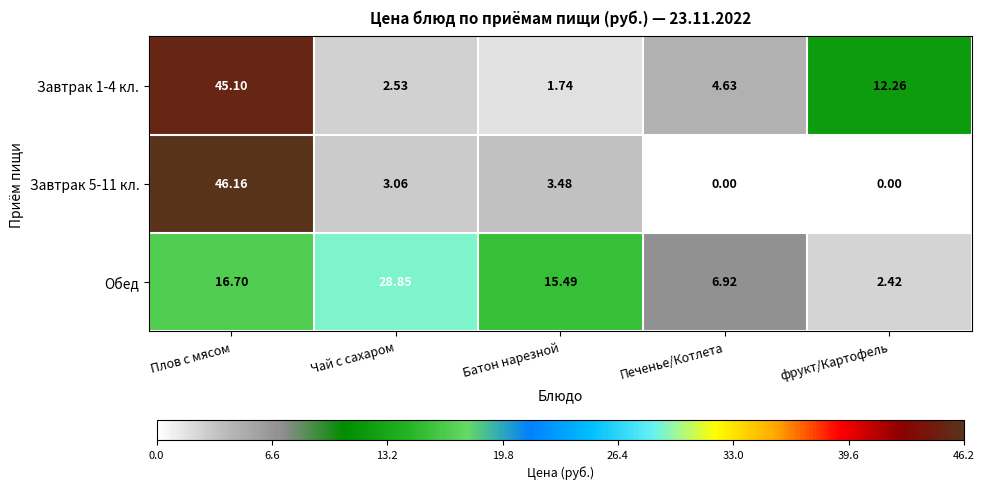

Count the number of categories in the chart.

5